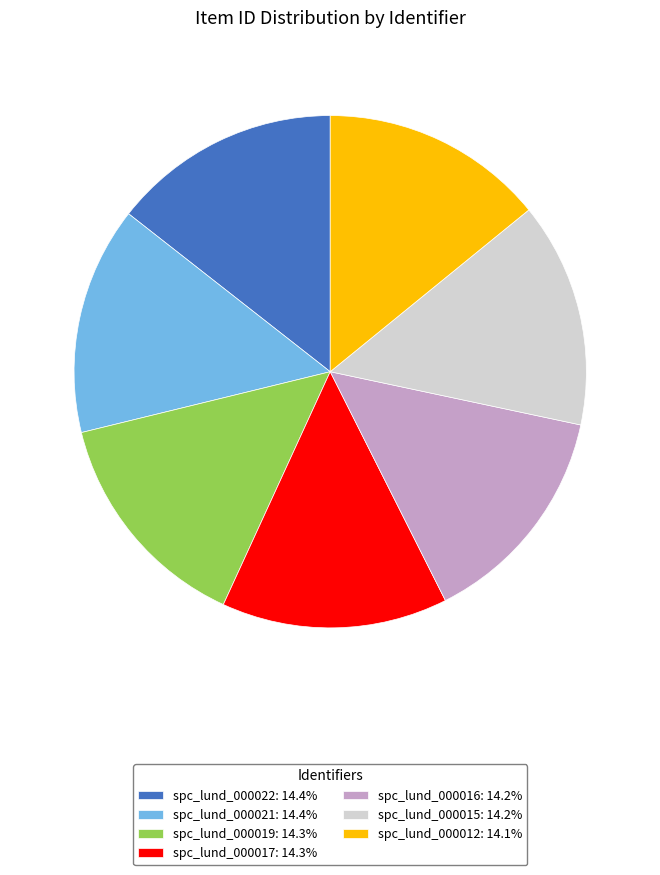

What is the ratio of the value at spc_lund_000022: 14.4% to the value at spc_lund_000012: 14.1%?

1.0